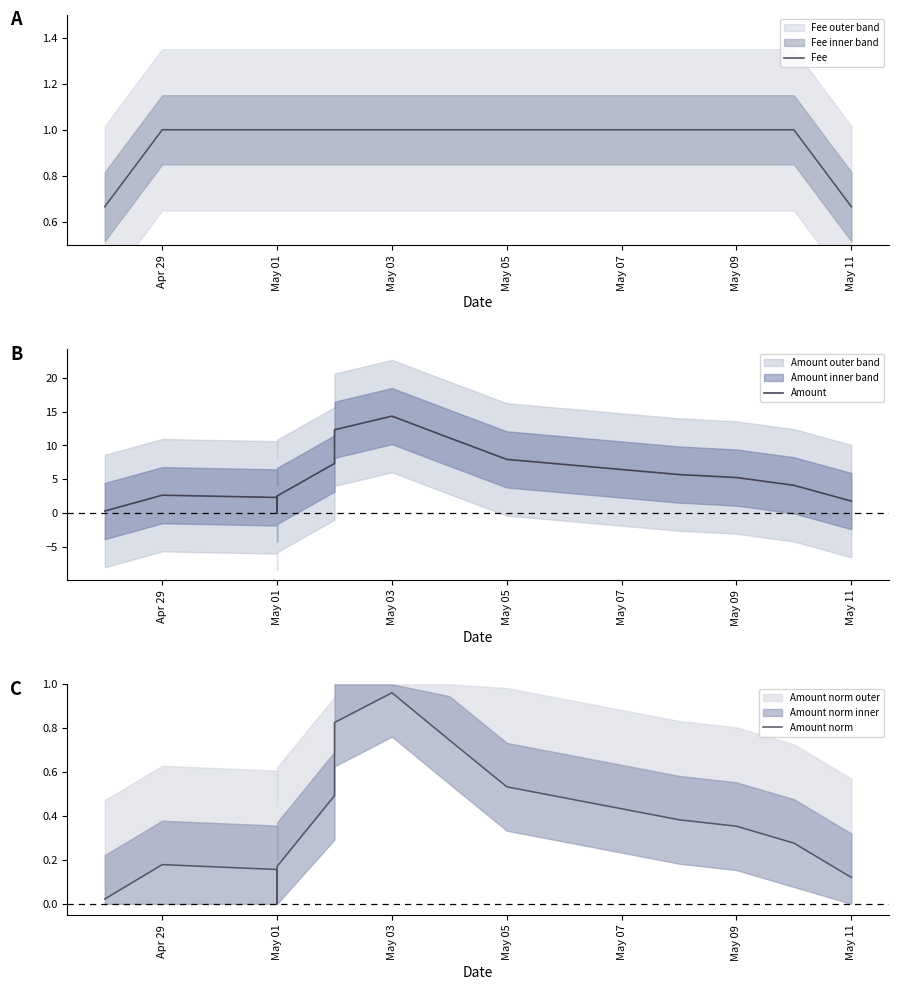

Does the chart display data point markers on the line(s)?

No